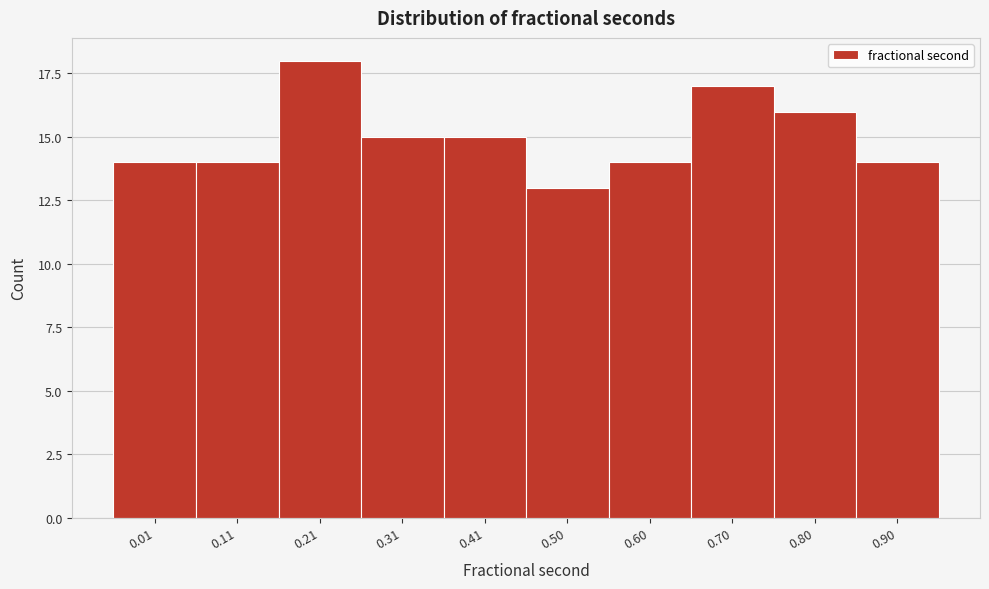

Reading left to right, what are all the values shown in this chart?

0.01=14	0.11=14	0.21=18	0.31=15	0.41=15	0.50=13	0.60=14	0.70=17	0.80=16	0.90=14